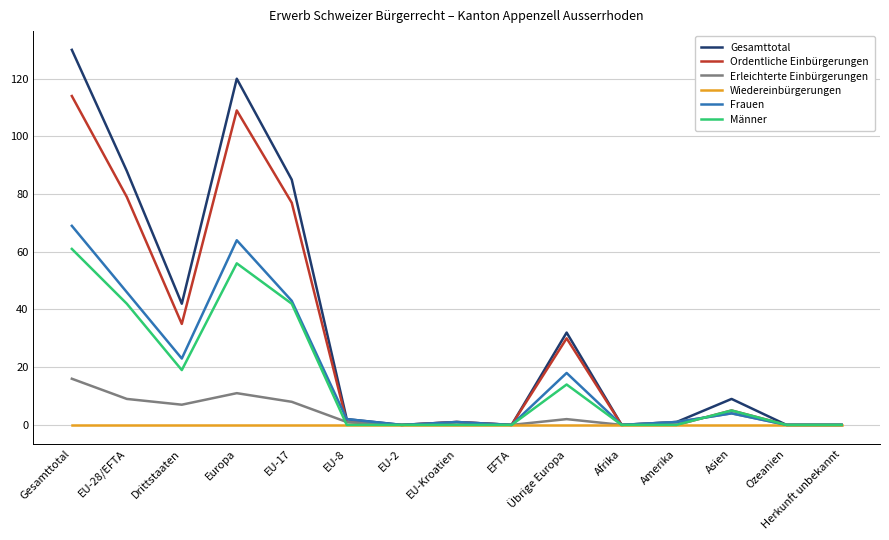

What is the greatest value displayed?

130